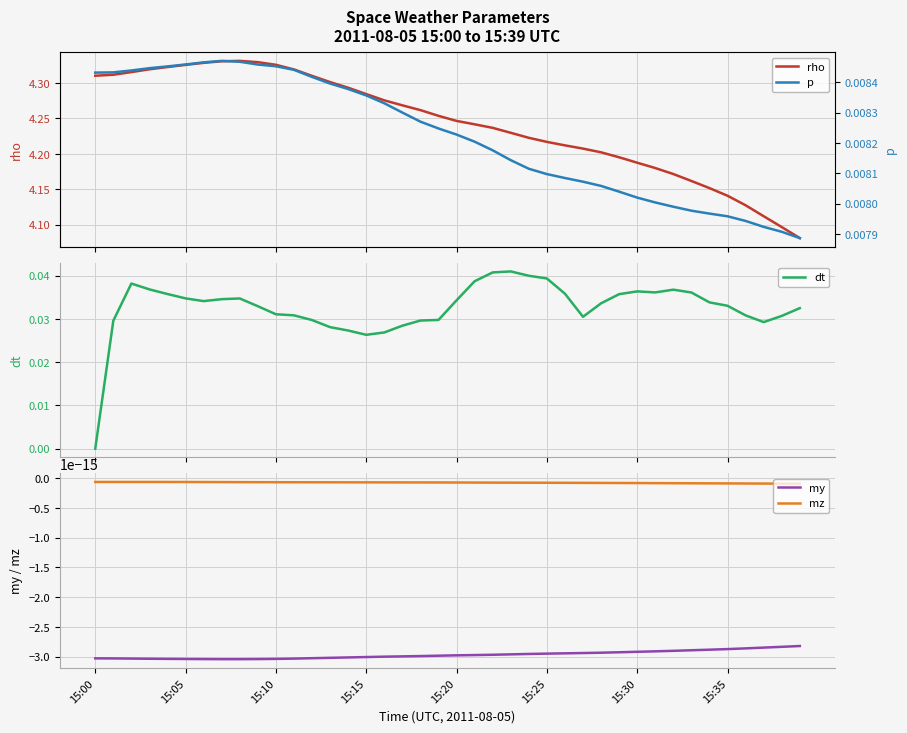

What is the sum of all dt values?

1.3